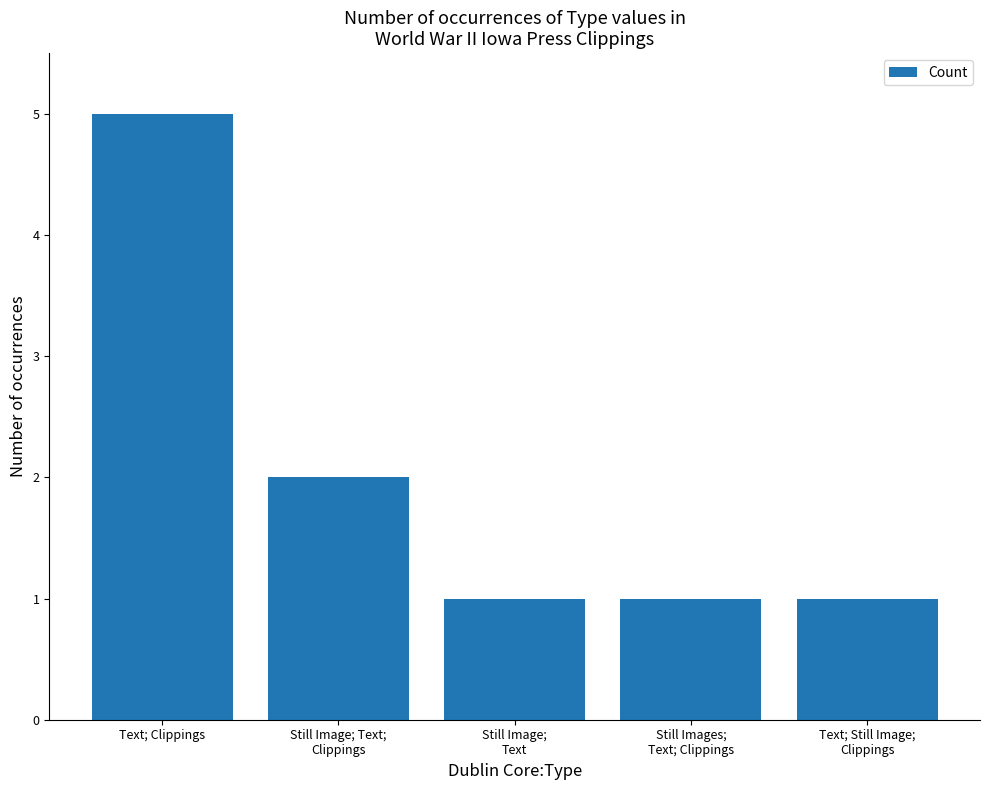

What is the smallest value displayed?

1